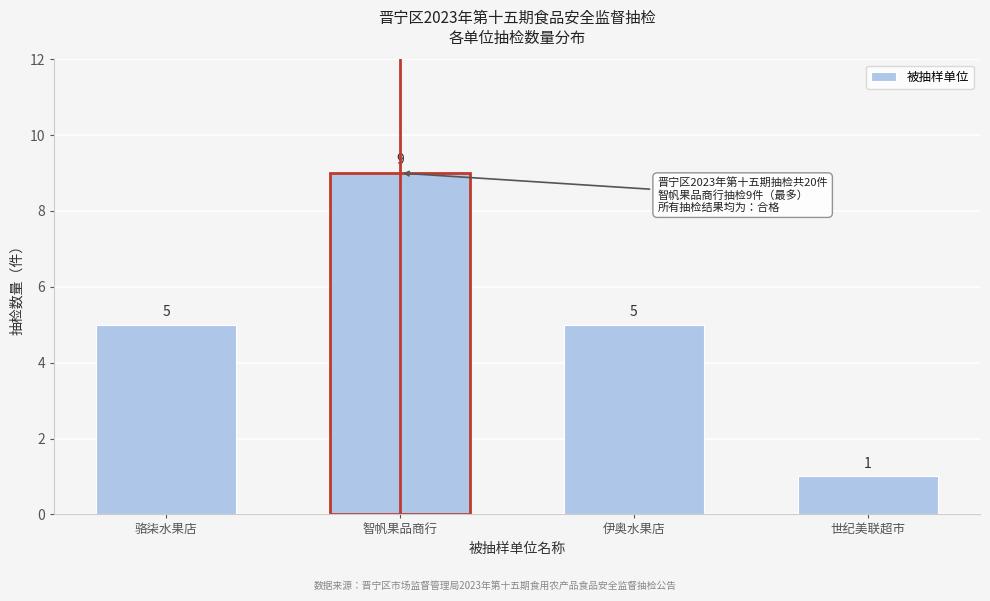

Reading left to right, what are all the values shown in this chart?

5	9	5	1